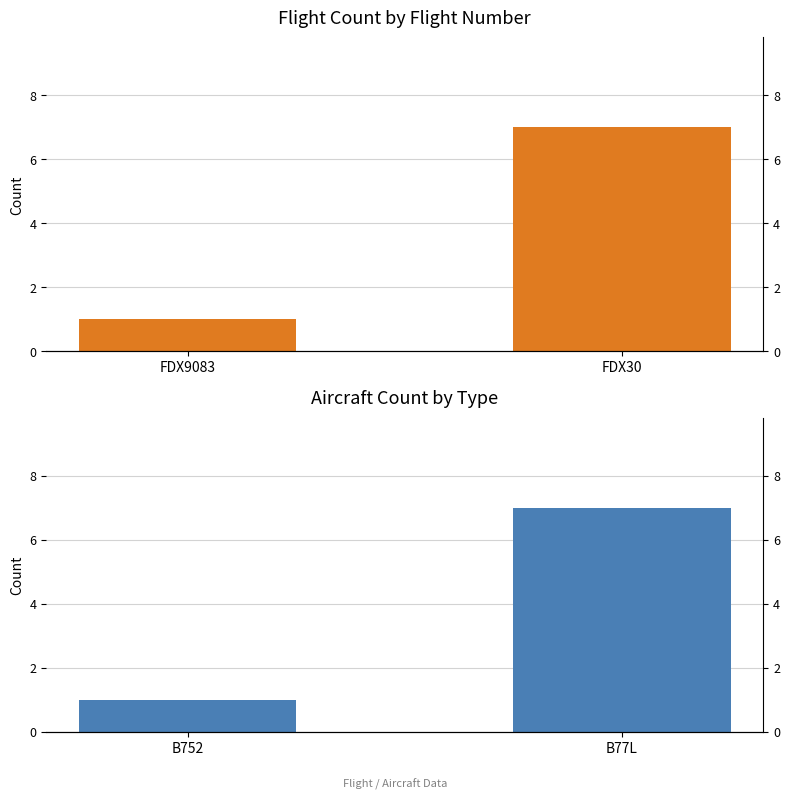

Which has a higher value, FDX9083 or FDX30?

FDX30